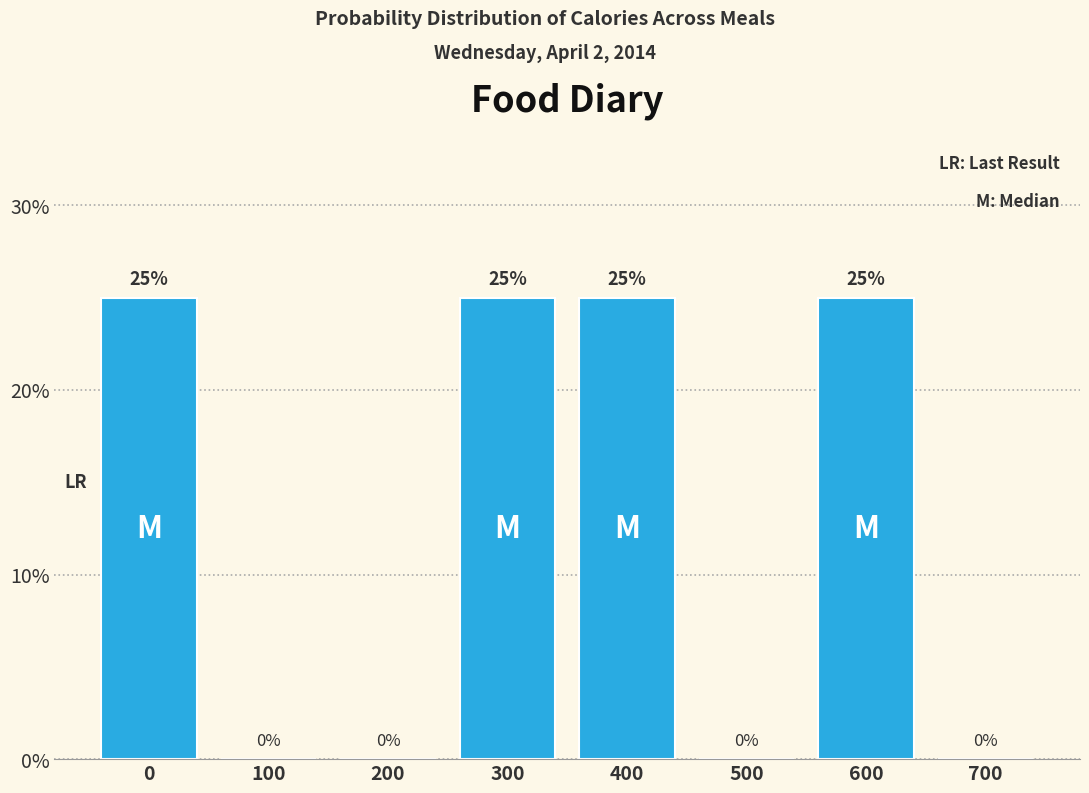

Reading left to right, transcribe all the data shown in this chart.

0=25	100=0	200=0	300=25	400=25	500=0	600=25	700=0